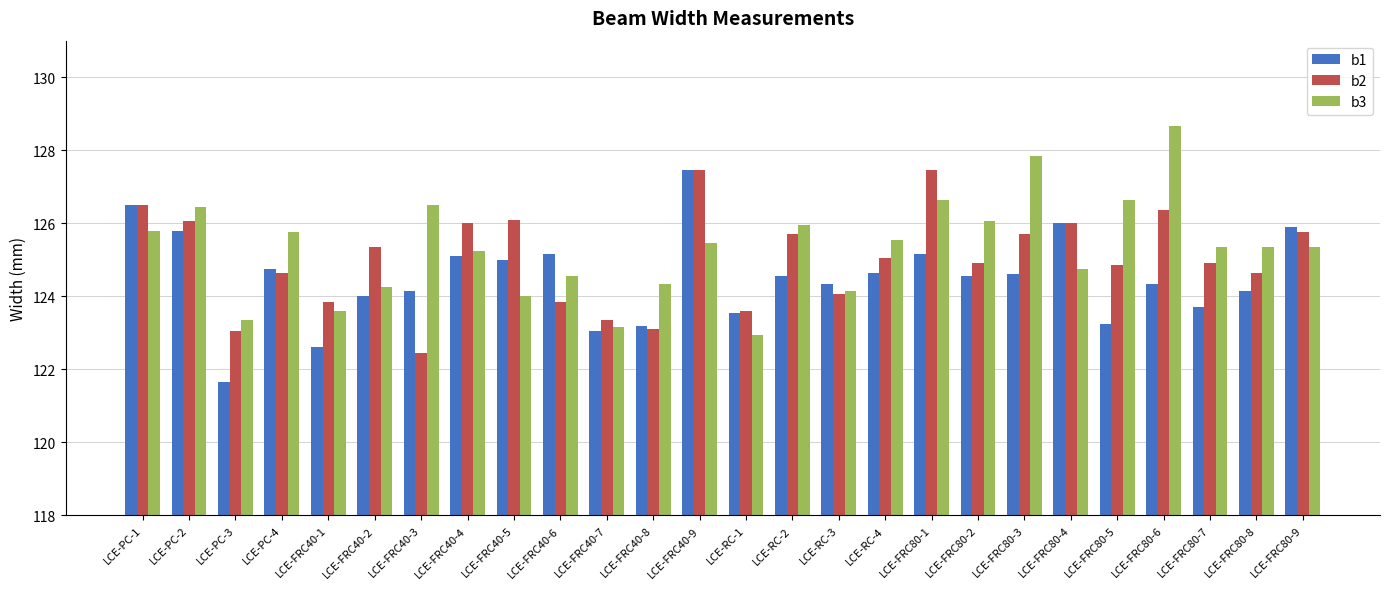

Read the b2 value at LCE-PC-4.

124.7